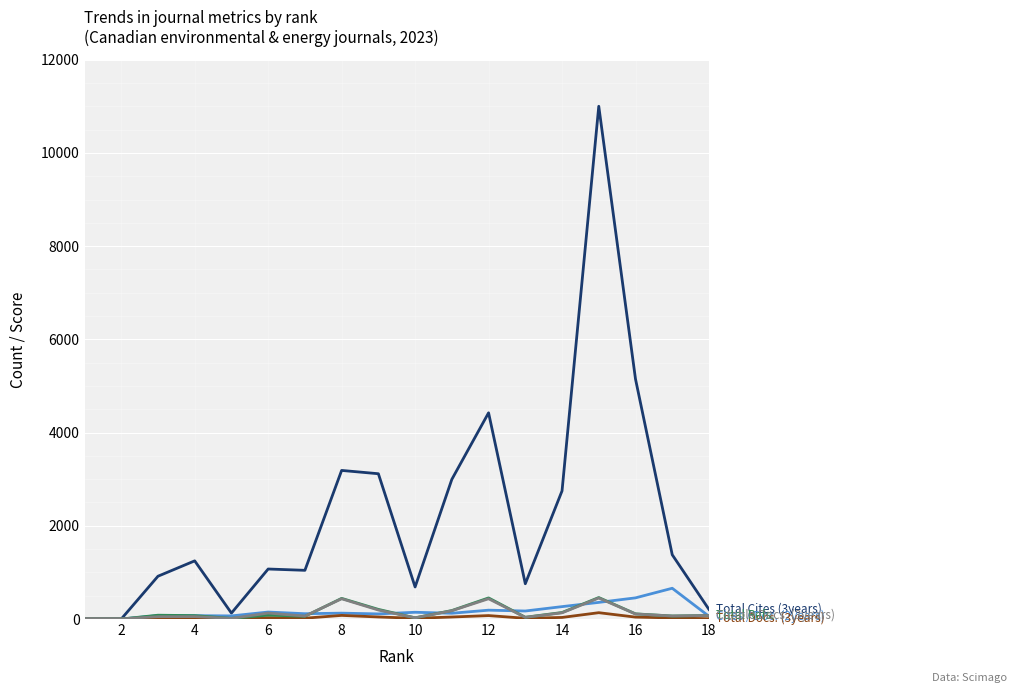

What is the maximum value shown in the chart?

11000